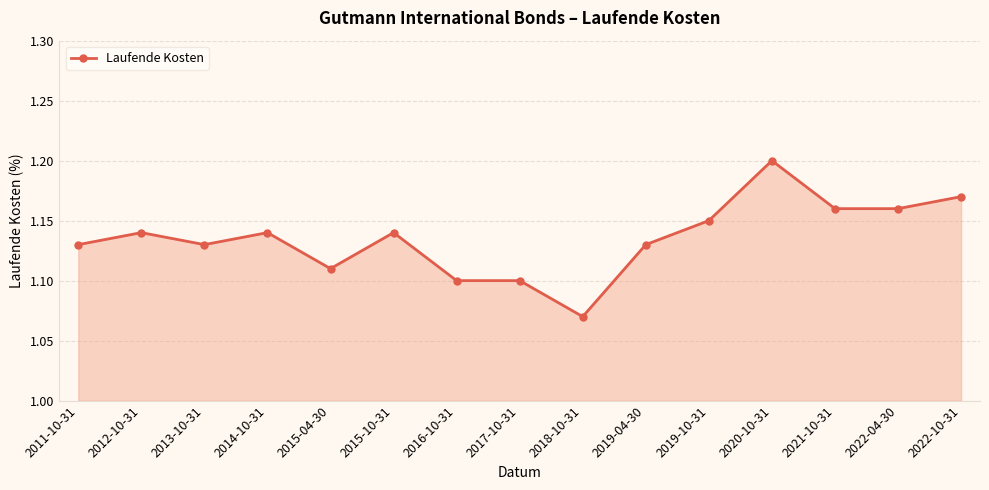

Which category has the highest value across all series?

2020-10-31